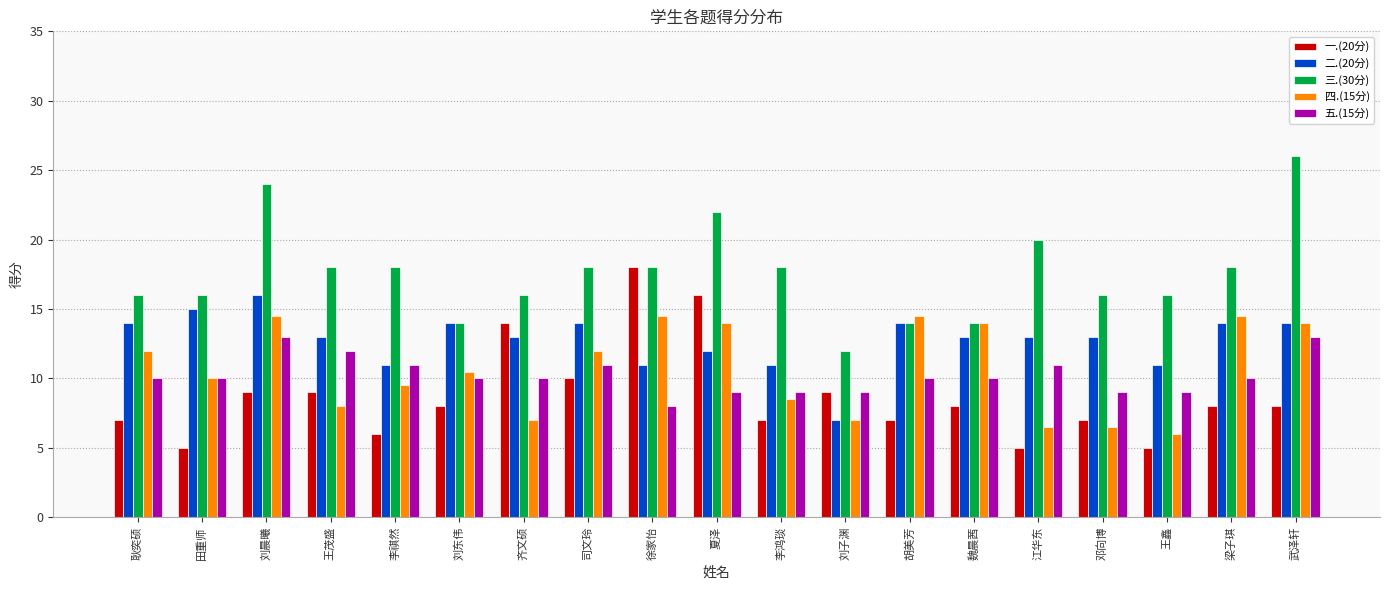

Which series has the largest total across all categories?

三.(30分)